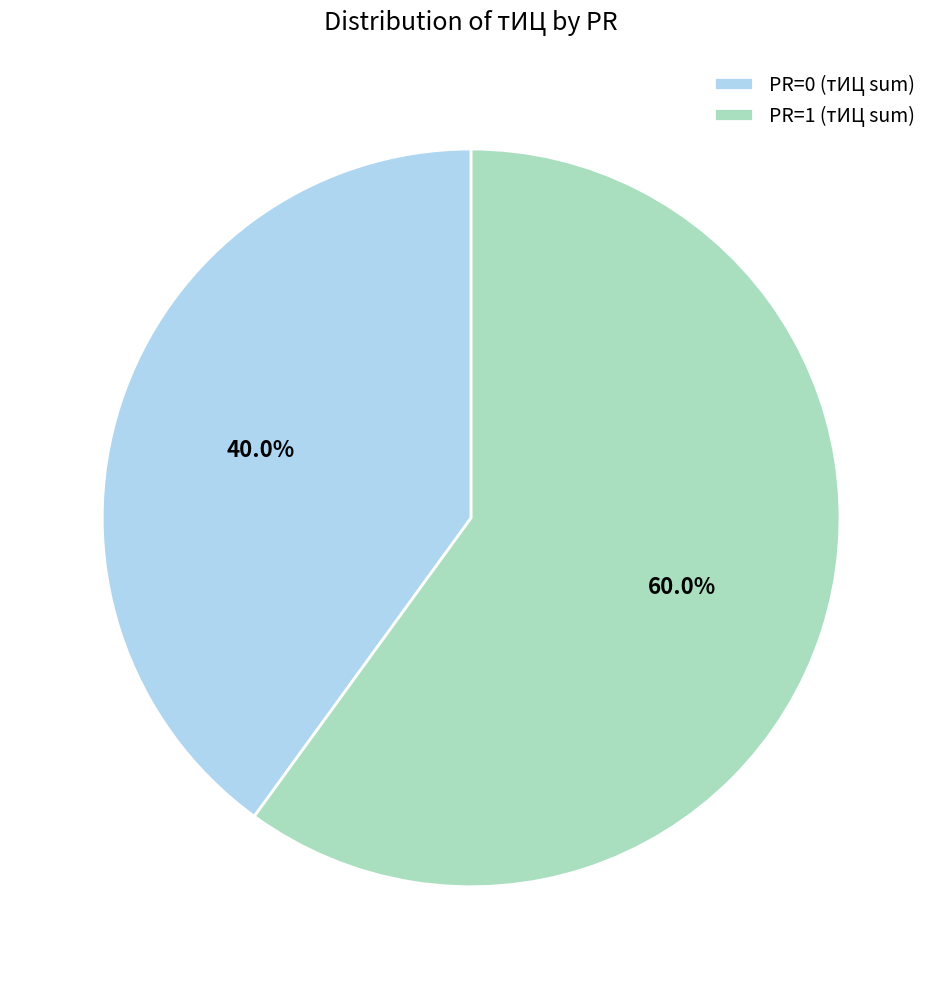

Which category accounts for the majority?

PR=1 (тИЦ sum)